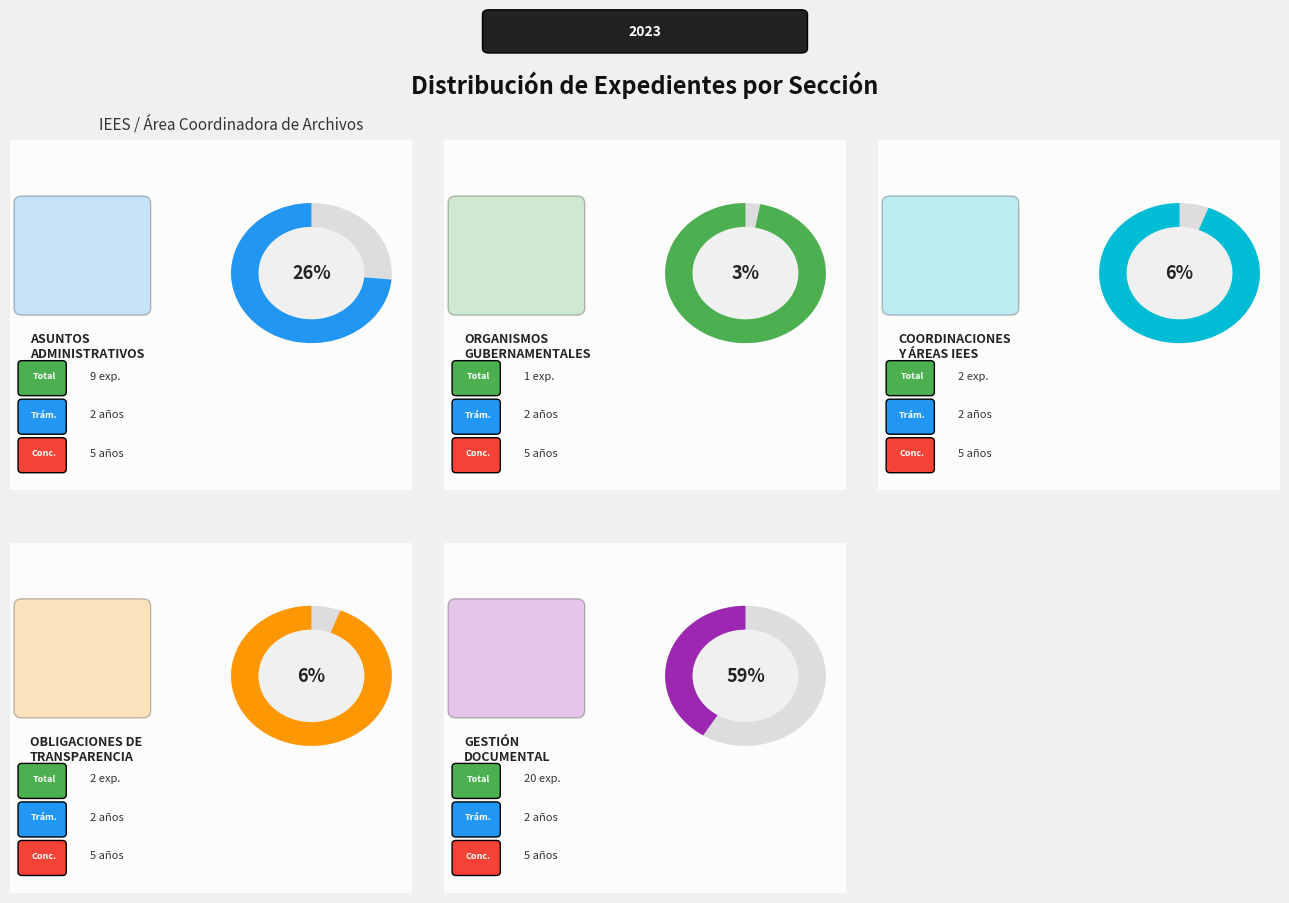

Approximately how many times larger is the value at Organismos gubernamentales y legislativos compared to Obligaciones de transparencia?

0.5